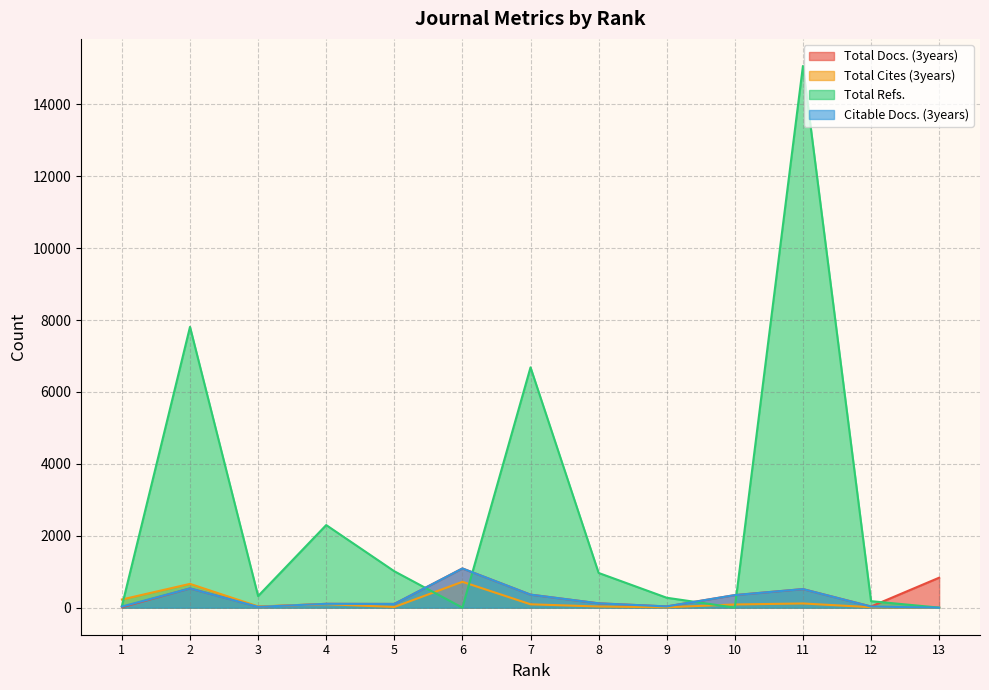

Which has a higher value, 8 or 6?

6